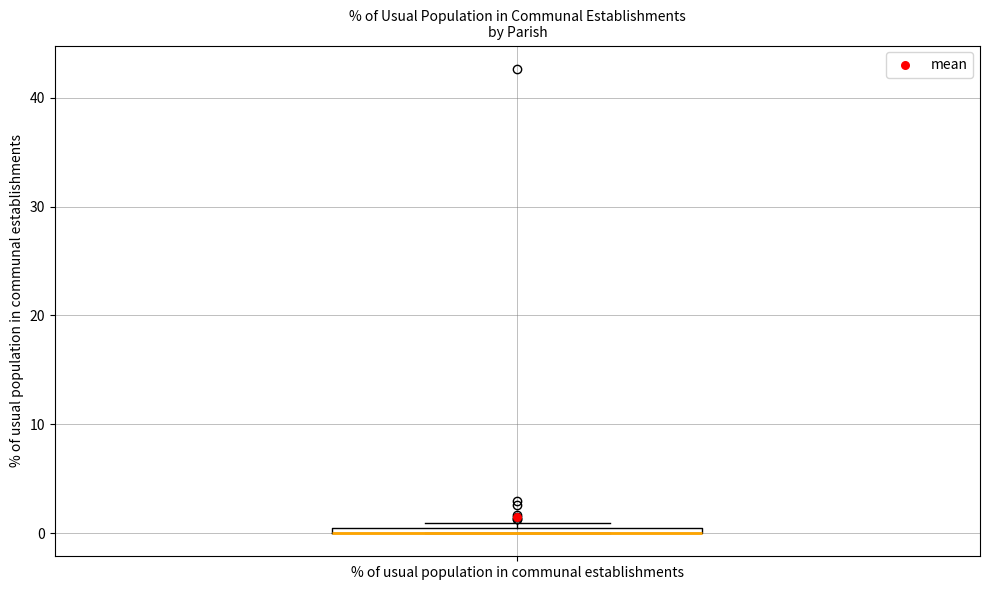

Where is the upper edge of the box for % of usual population in communal establishments on the y-axis? The values are not printed on the chart, so give them approximately, as read against the axis.

1